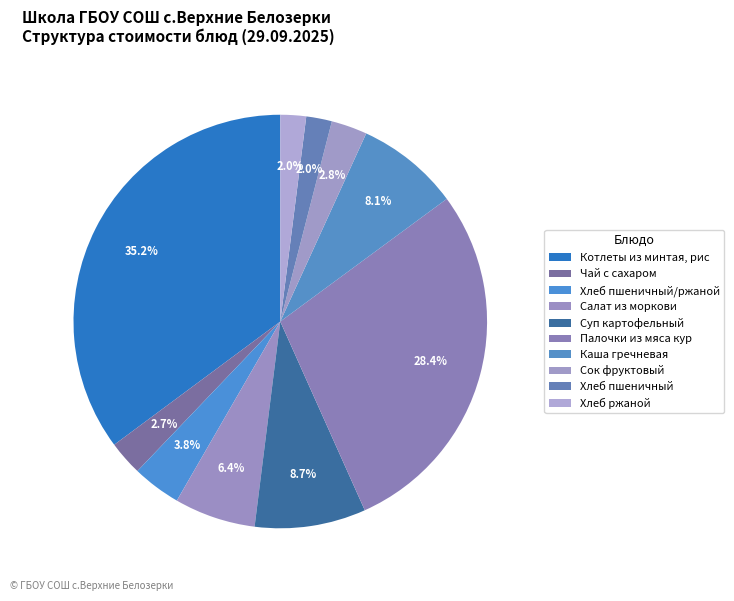

How many slices are in this pie chart?

10